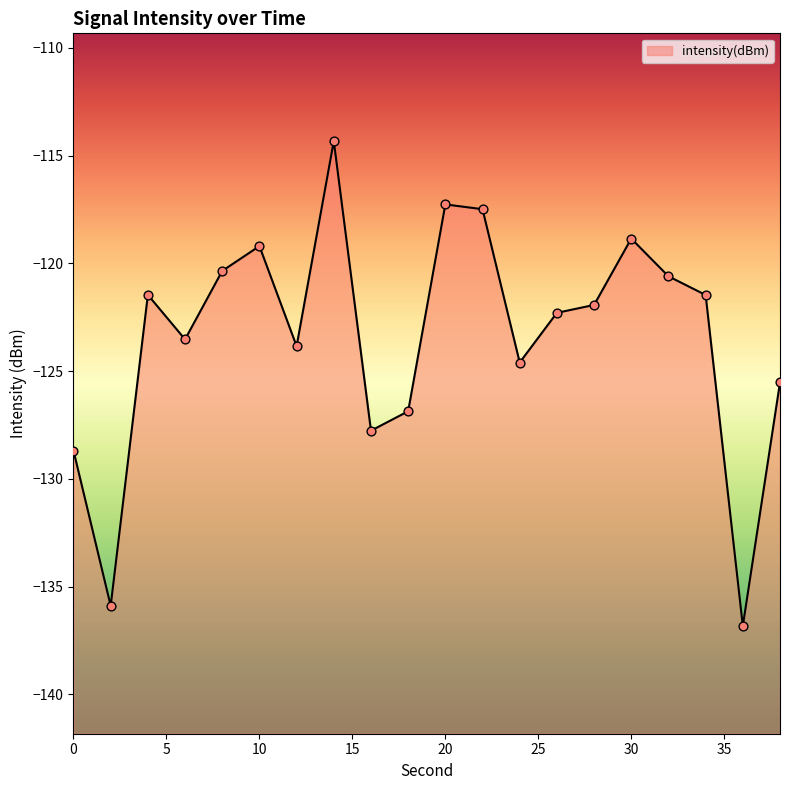

Between 0 and 26, which is larger?

26